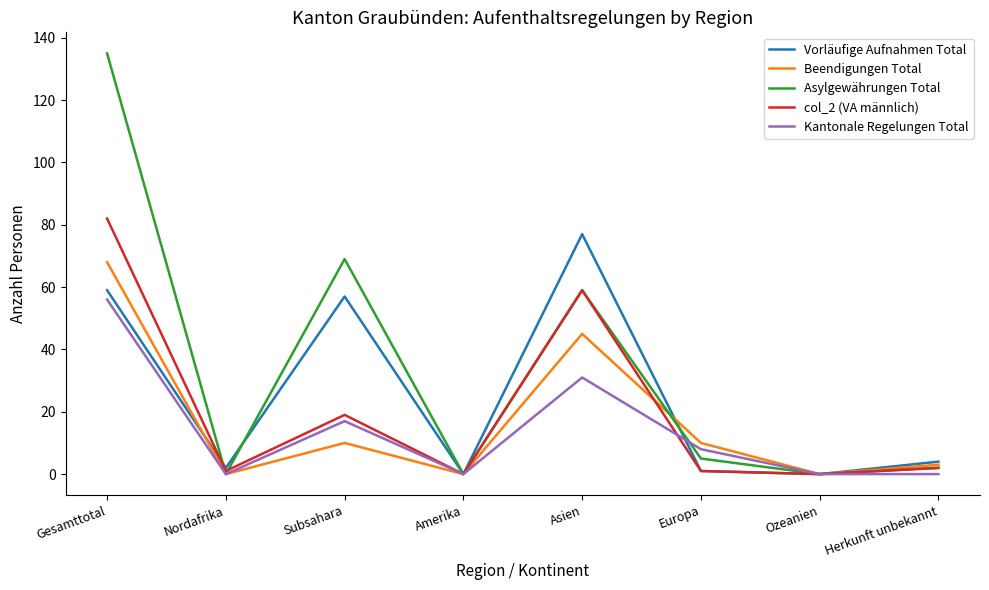

Reading left to right, transcribe all the data shown in this chart.

Vorläufige Aufnahmen Total: 59	2	57	0	77	1	0	4
Beendigungen Total: 68	0	10	0	45	10	0	3
Asylgewährungen Total: 135	0	69	0	59	5	0	2
col_2 (VA männlich): 82	1	19	0	59	1	0	2
Kantonale Regelungen Total: 56	0	17	0	31	8	0	0